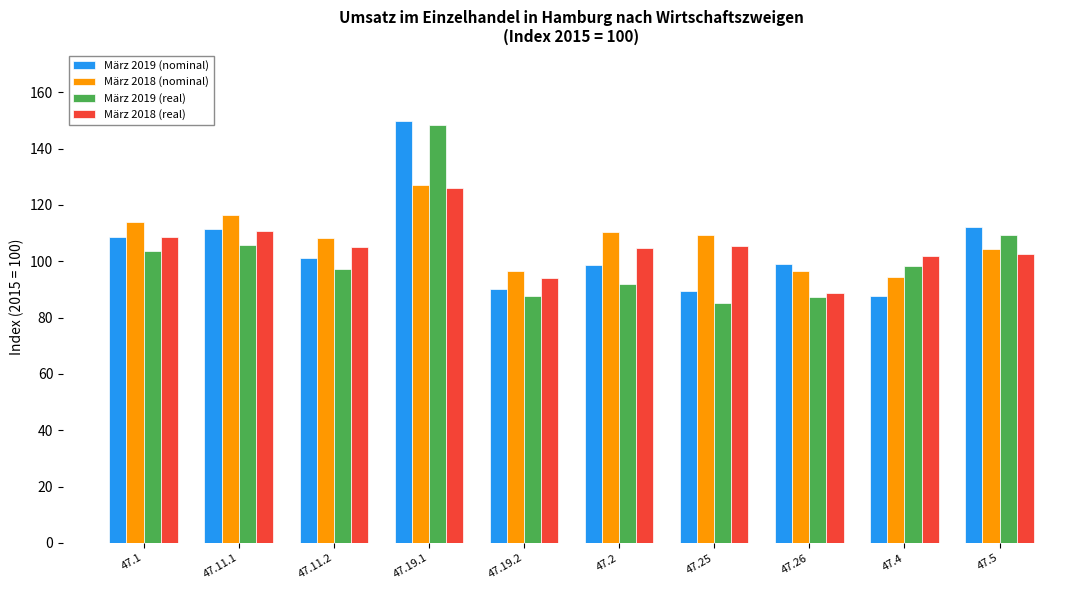

How many bars are there in each group?

4